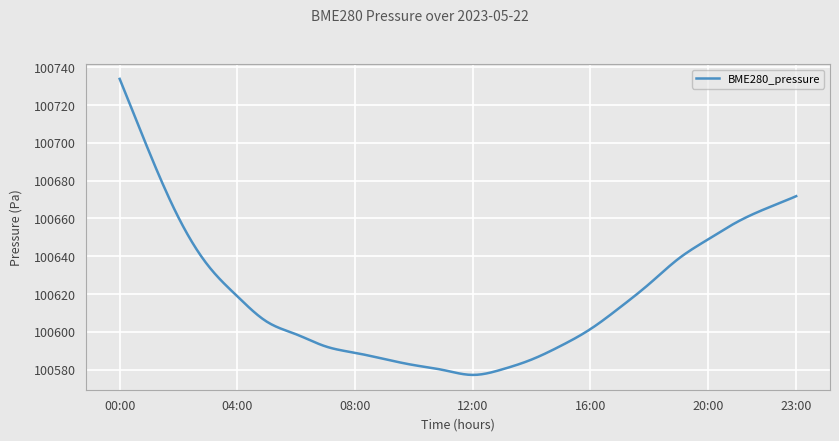

What is the difference between the maximum and minimum values?

156.7